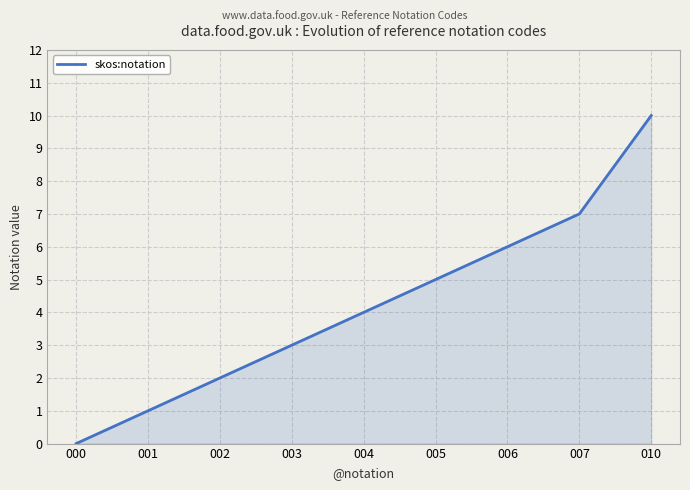

How many lines are shown in the chart?

1